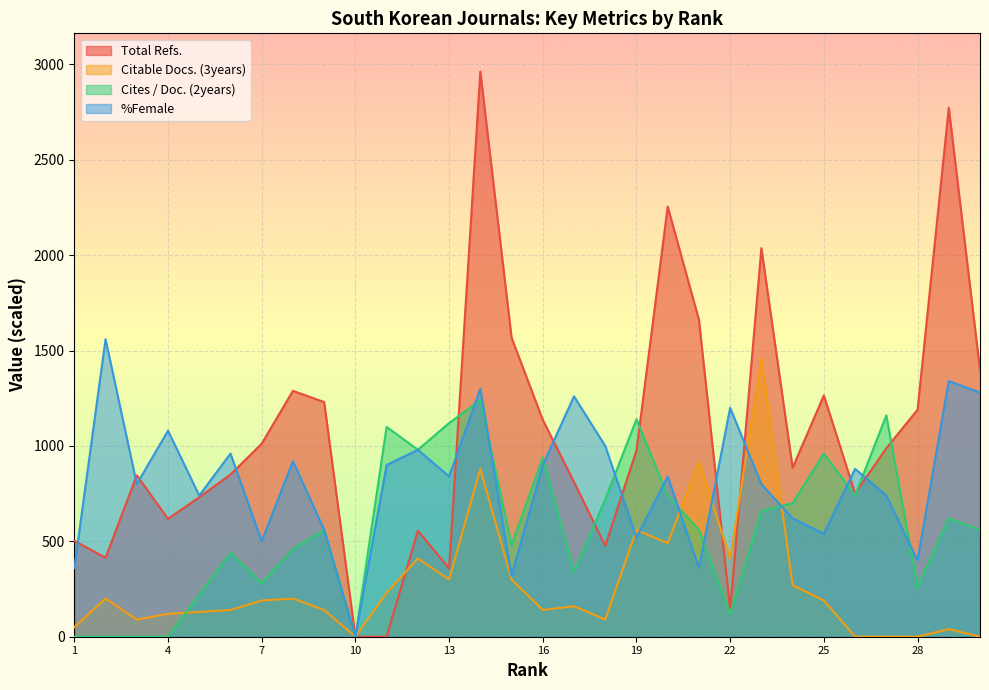

True or false: Cites / Doc. (2years) has a value of 1187 at 20.

False